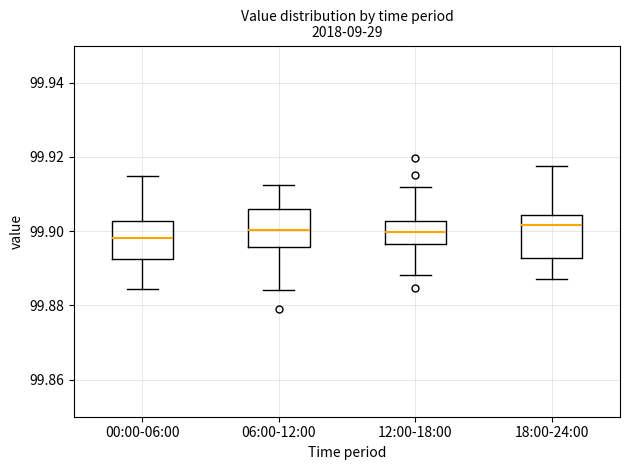

Reading left to right, transcribe this box plot: for each box, give where its median line is, the range the box spans, and where its two whiskers end, as read against the y-axis. The values are not printed on the chart, so give them approximately, as read against the axis.

00:00-06:00: median 99.898, box 99.892 to 99.902, whiskers 99.884 to 99.914
06:00-12:00: median 99.900, box 99.896 to 99.906, whiskers 99.884 to 99.912
12:00-18:00: median 99.900, box 99.896 to 99.902, whiskers 99.888 to 99.912
18:00-24:00: median 99.902, box 99.892 to 99.904, whiskers 99.888 to 99.918